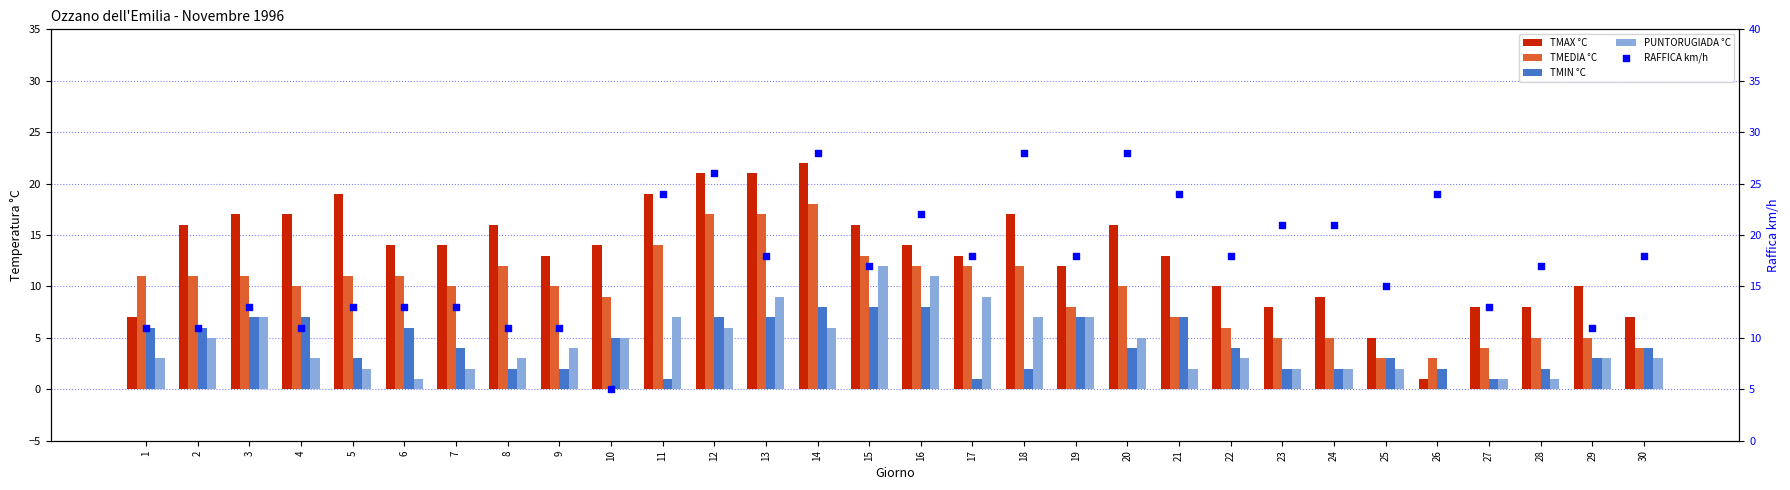

Which series has the largest total across all categories?

RAFFICA km/h